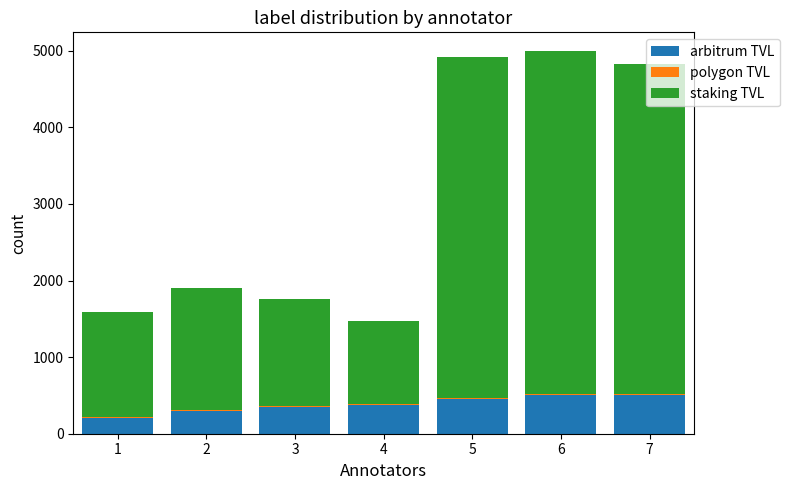

Which series changed the most between 2 and 7?

staking TVL